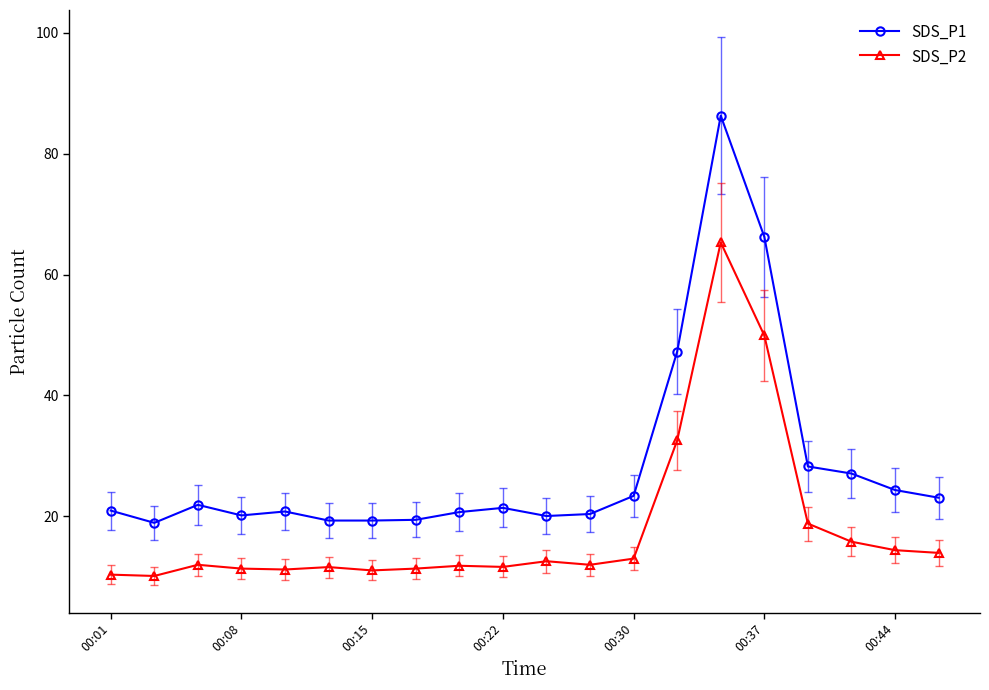

What are all the series names shown in the legend?

SDS_P1, SDS_P2